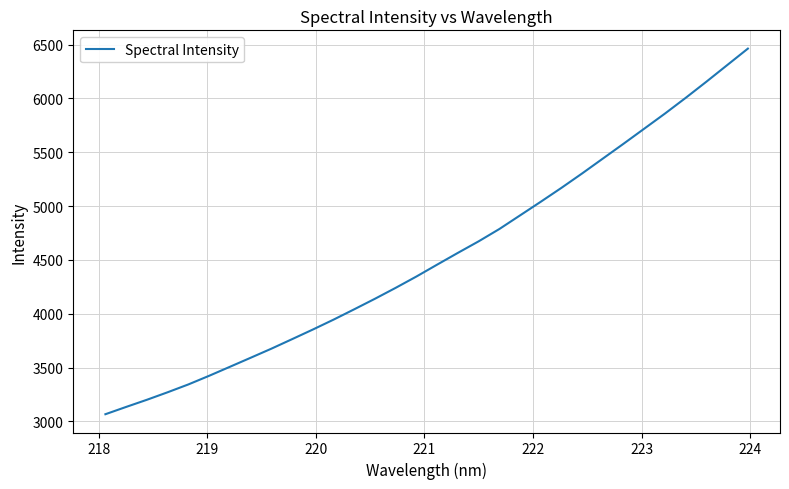

Is this an area chart (filled region under the line)?

No